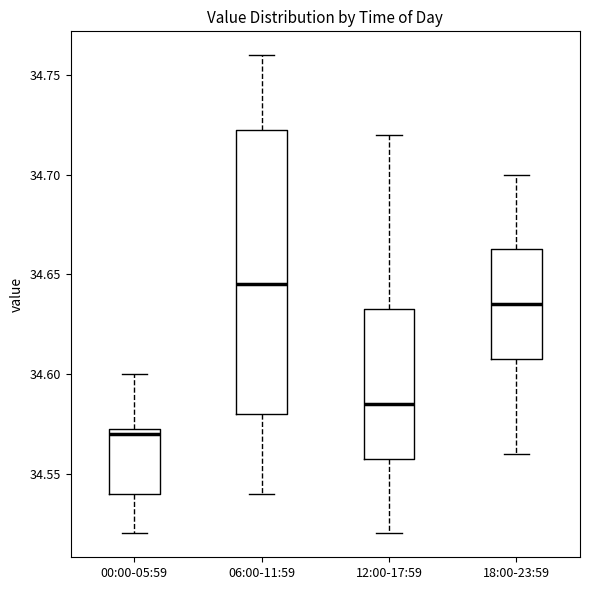

Which box has the highest median line?

06:00-11:59